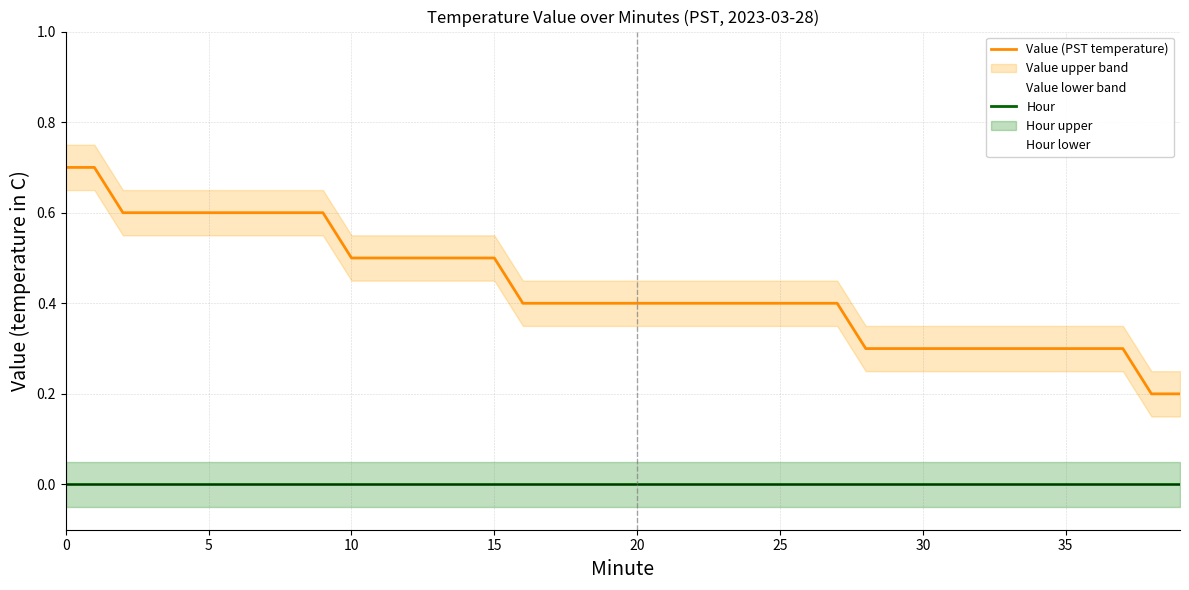

Is the value of Hour at 31 greater than the value of Value (PST temperature) at 28?

No